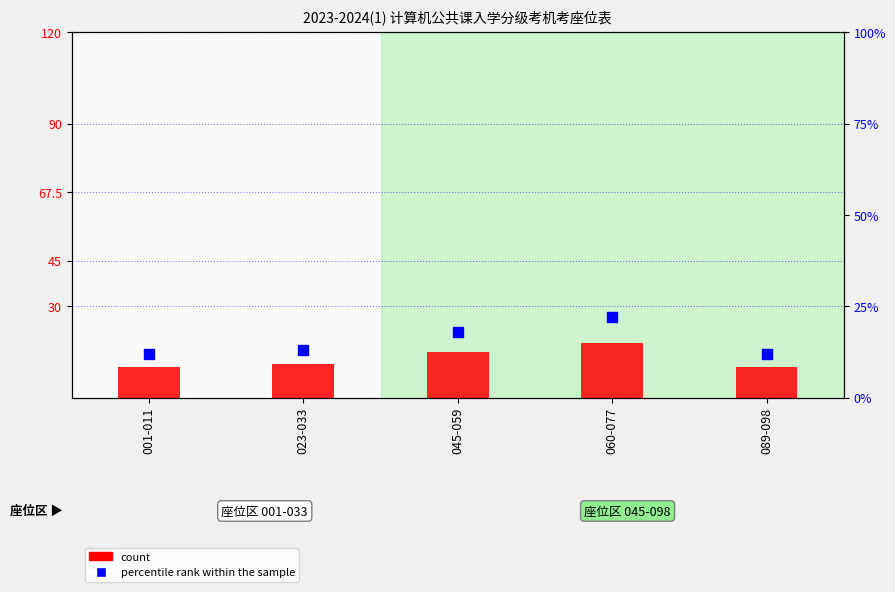

Which has a higher value, 060-077 or 001-011?

060-077